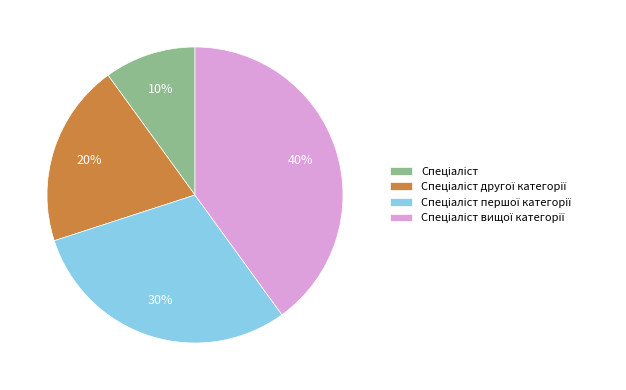

Does any single category account for the majority?

No